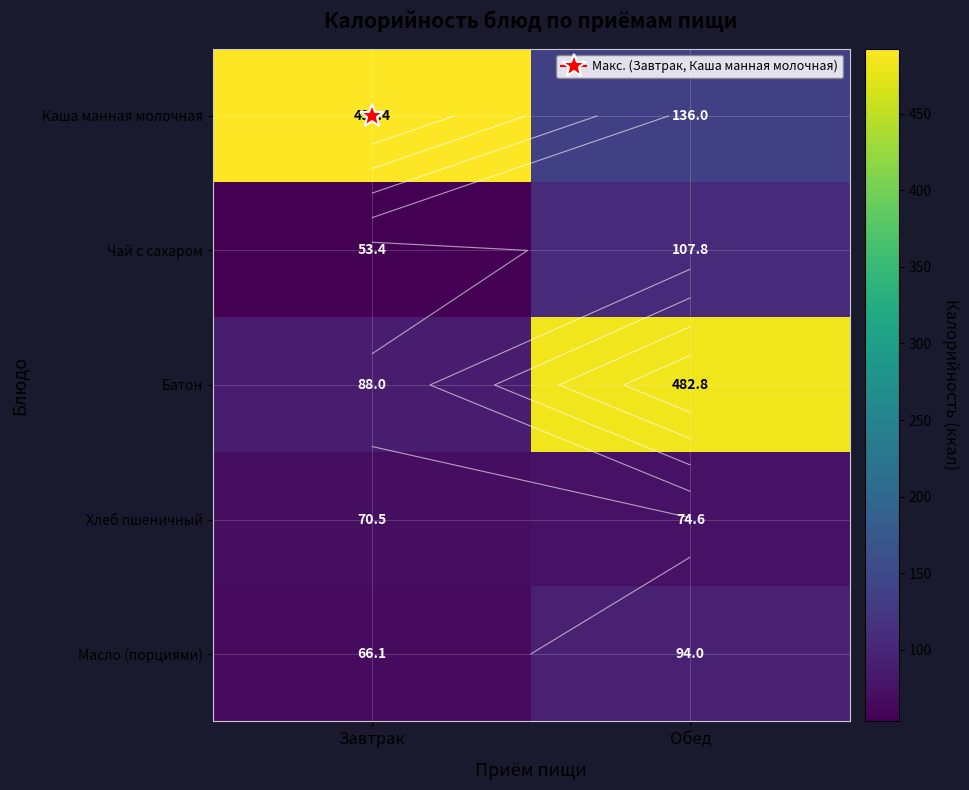

At which label does Масло (порциями) reach its peak?

Обед